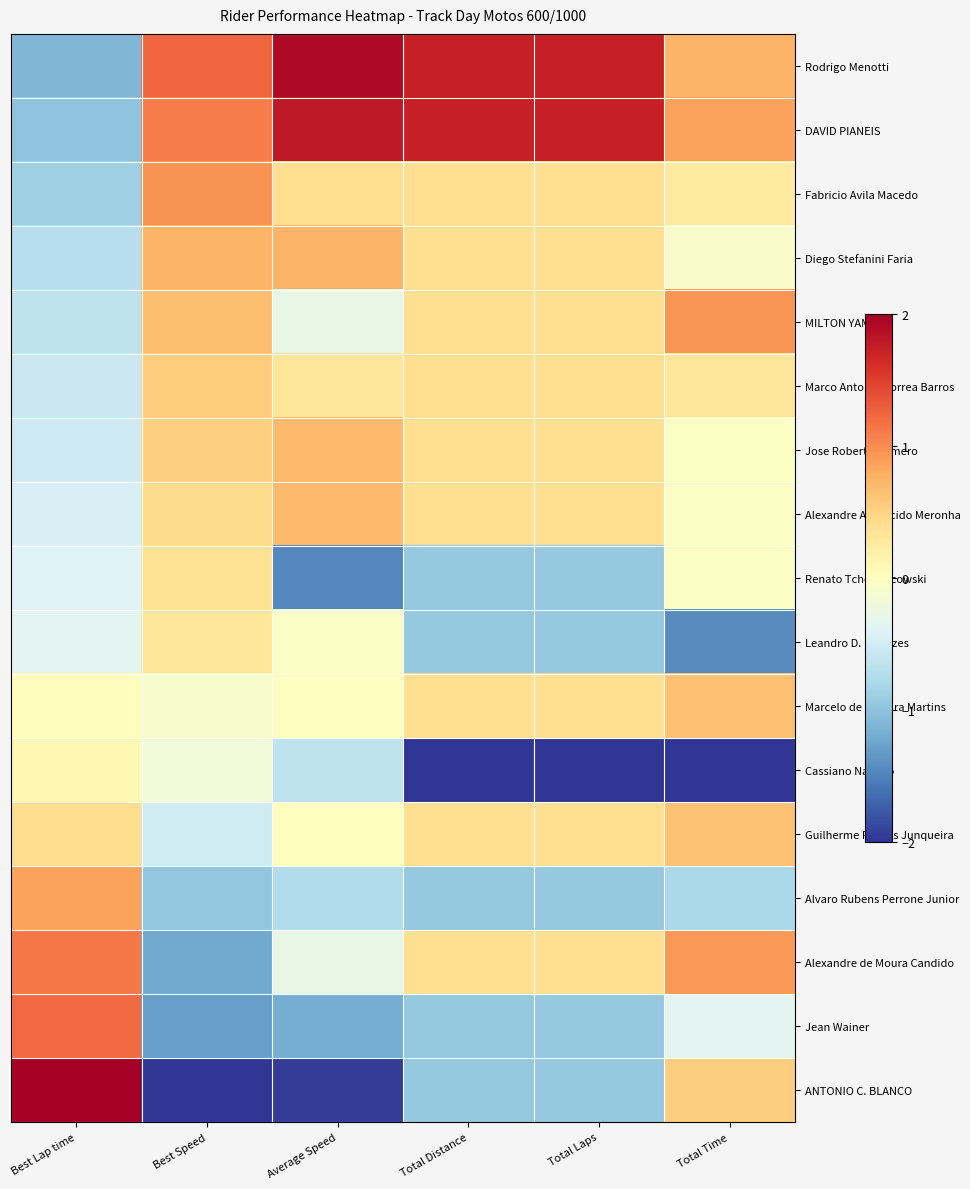

At how many categories does at least one series exceed 1?

5